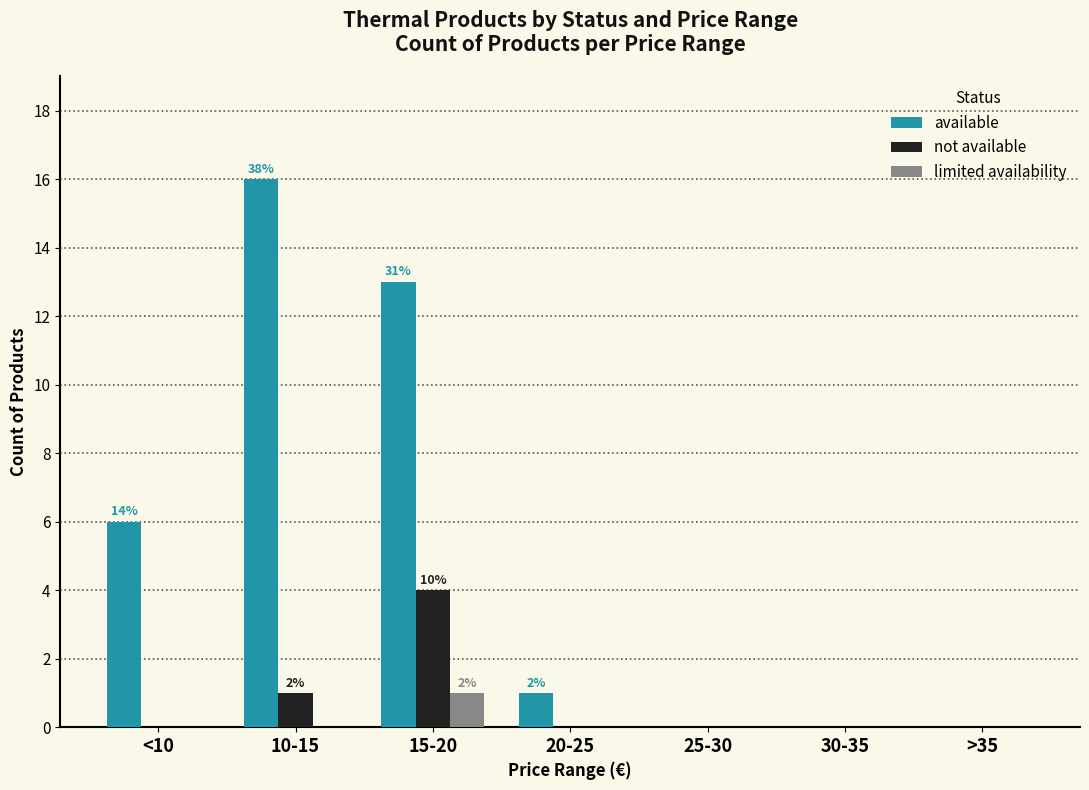

At which label is not available closest to 2?

10-15